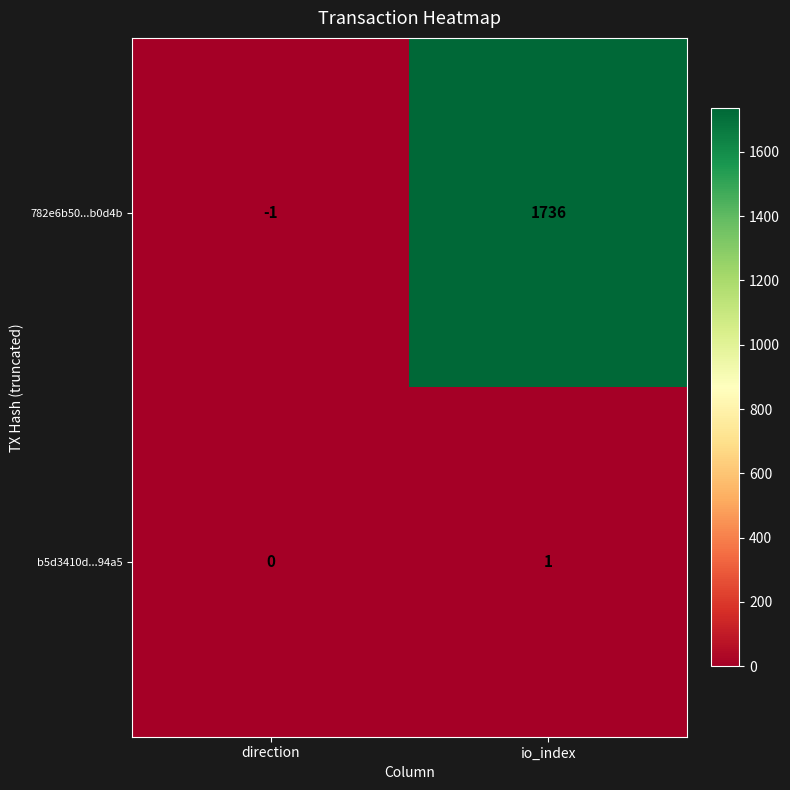

How many series are shown in this chart?

2